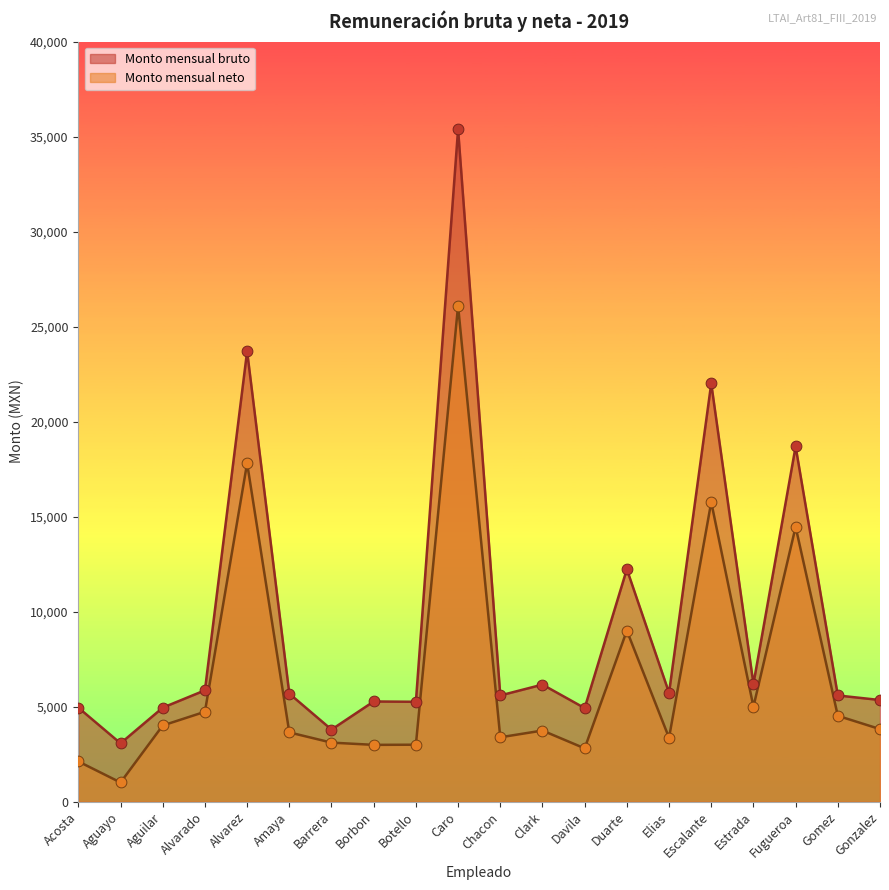

Which series has the widest spread of Y values?

Monto mensual bruto